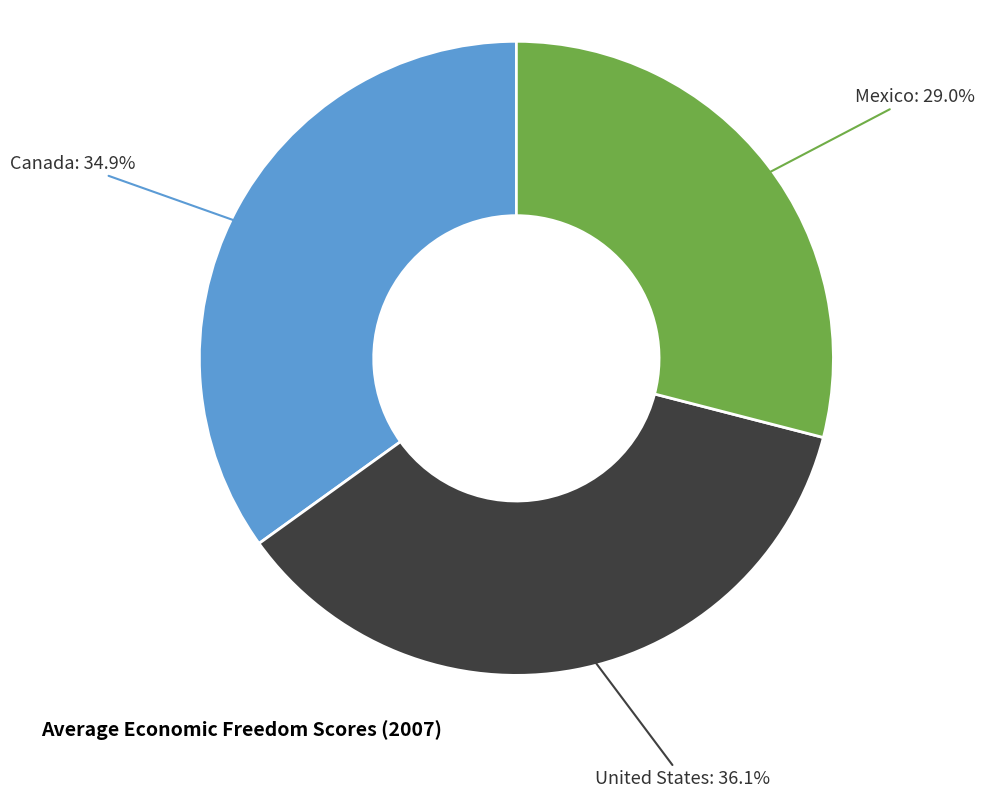

To the nearest percent, what is the difference between the Mexico and United States slice percentages?

7%